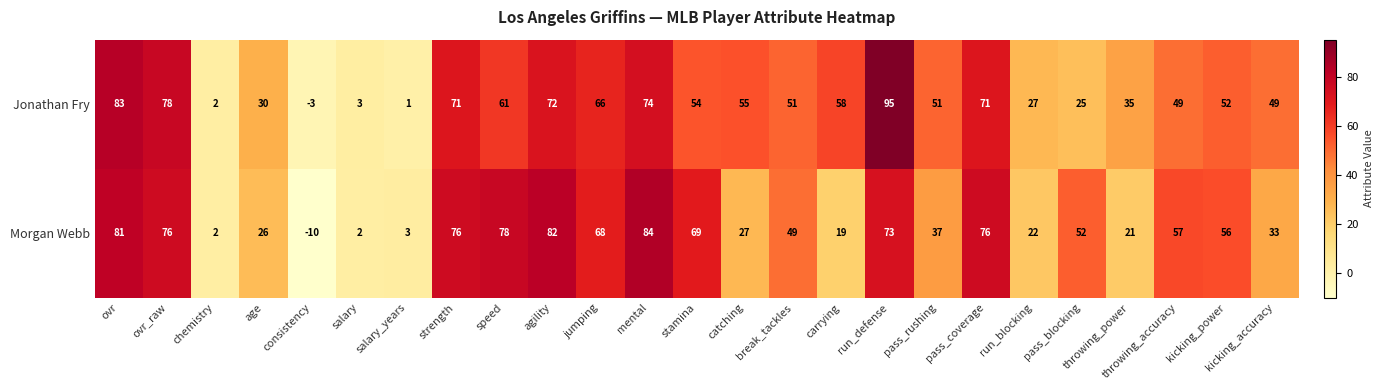

Which series has the widest spread of values?

Jonathan Fry